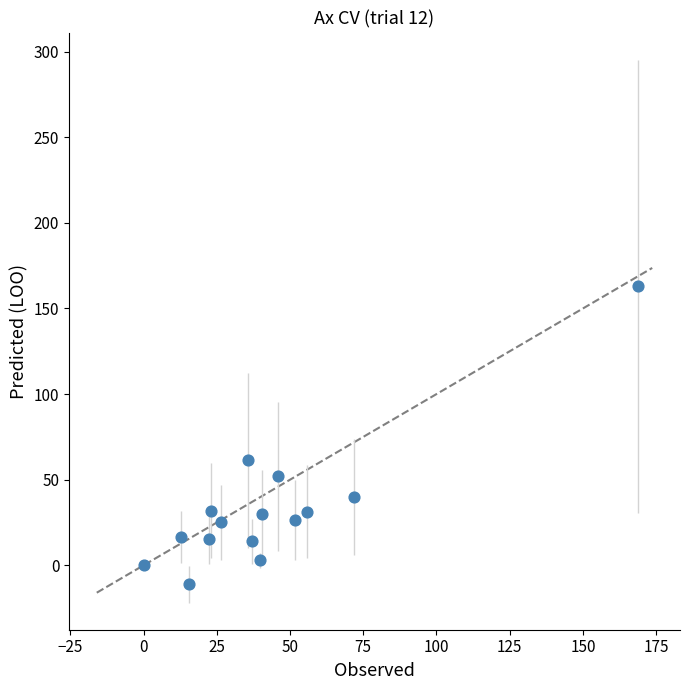

What Y value in the scatter plot is closest to 75?

61.3